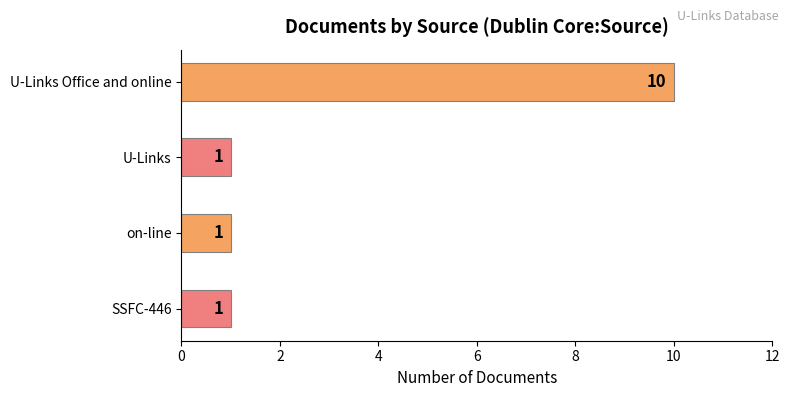

The value at on-line is 1. True or false?

True